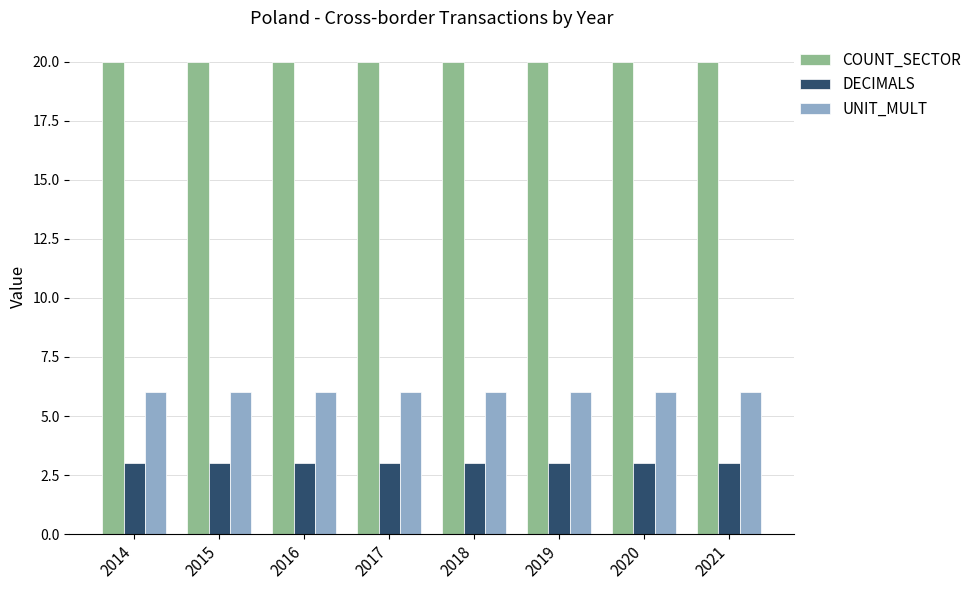

What is the difference between the highest and lowest values at 2021?

17